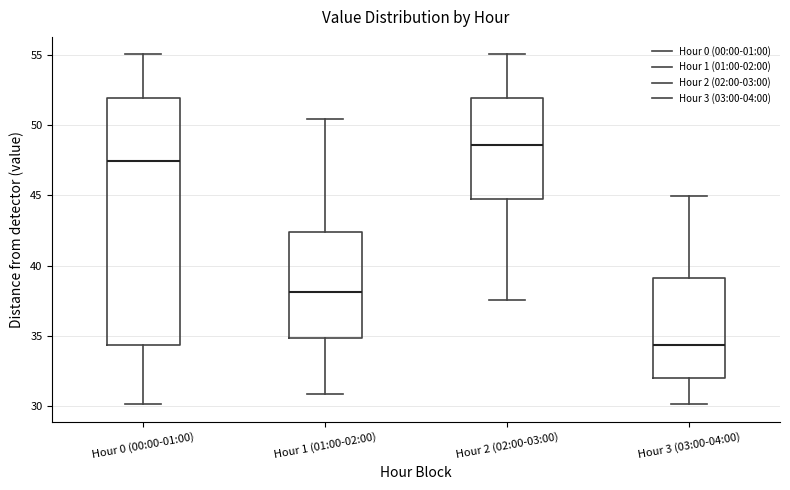

Reading left to right, read every box against the y-axis: the position of its median line, the range the box covers, and the ends of its whiskers. The values are not printed on the chart, so give them approximately, as read against the axis.

Hour 0 (00:00-01:00): median 47.5, box 34.5 to 52.0, whiskers 30.0 to 55.0
Hour 1 (01:00-02:00): median 38.0, box 35.0 to 42.5, whiskers 31.0 to 50.5
Hour 2 (02:00-03:00): median 48.5, box 44.5 to 52.0, whiskers 37.5 to 55.0
Hour 3 (03:00-04:00): median 34.5, box 32.0 to 39.0, whiskers 30.0 to 45.0